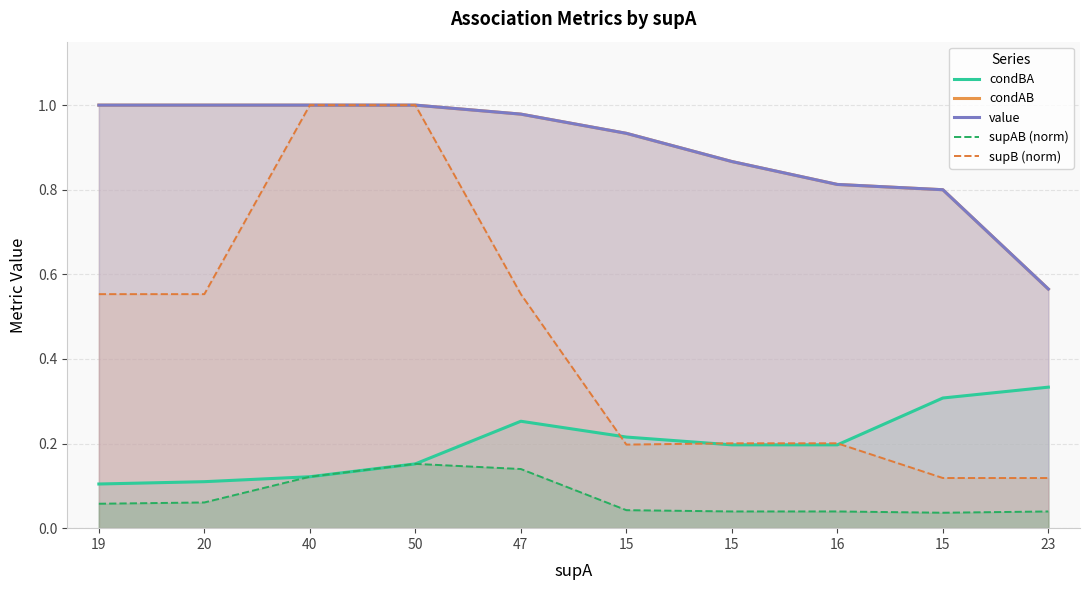

What is the sum of all value values?

9.0